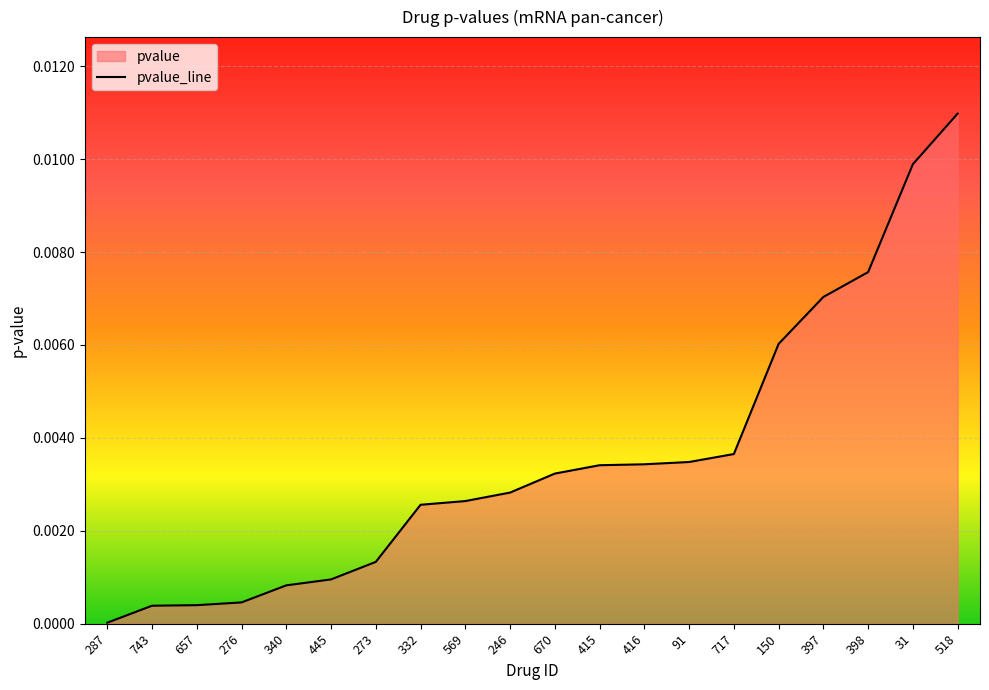

Where is the data nearest to the value 0?

287